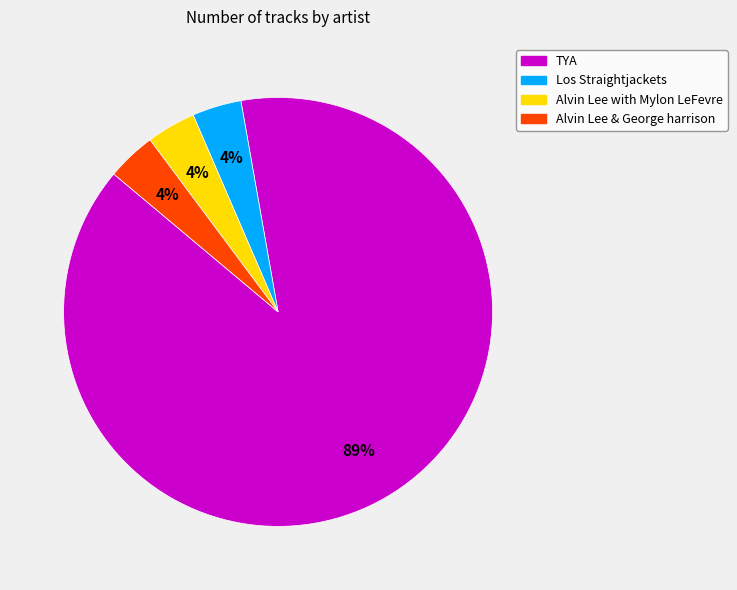

True or false: TYA accounts for 83% of the total.

False